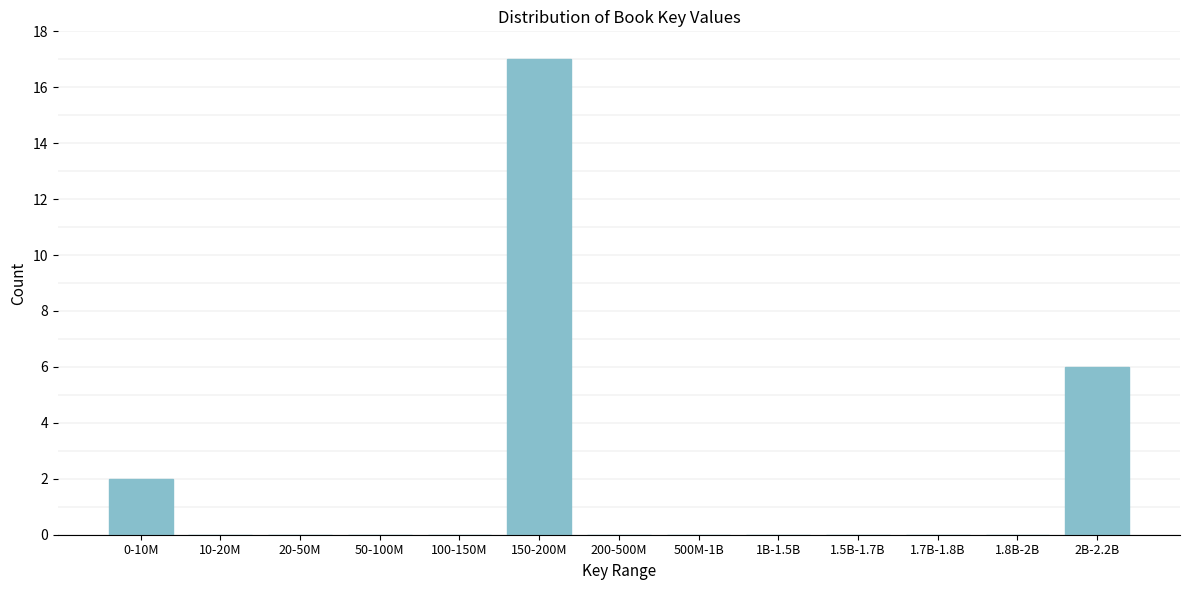

Reading left to right, list all the values displayed in this chart.

0-10M=2	10-20M=0	20-50M=0	50-100M=0	100-150M=0	150-200M=17	200-500M=0	500M-1B=0	1B-1.5B=0	1.5B-1.7B=0	1.7B-1.8B=0	1.8B-2B=0	2B-2.2B=6